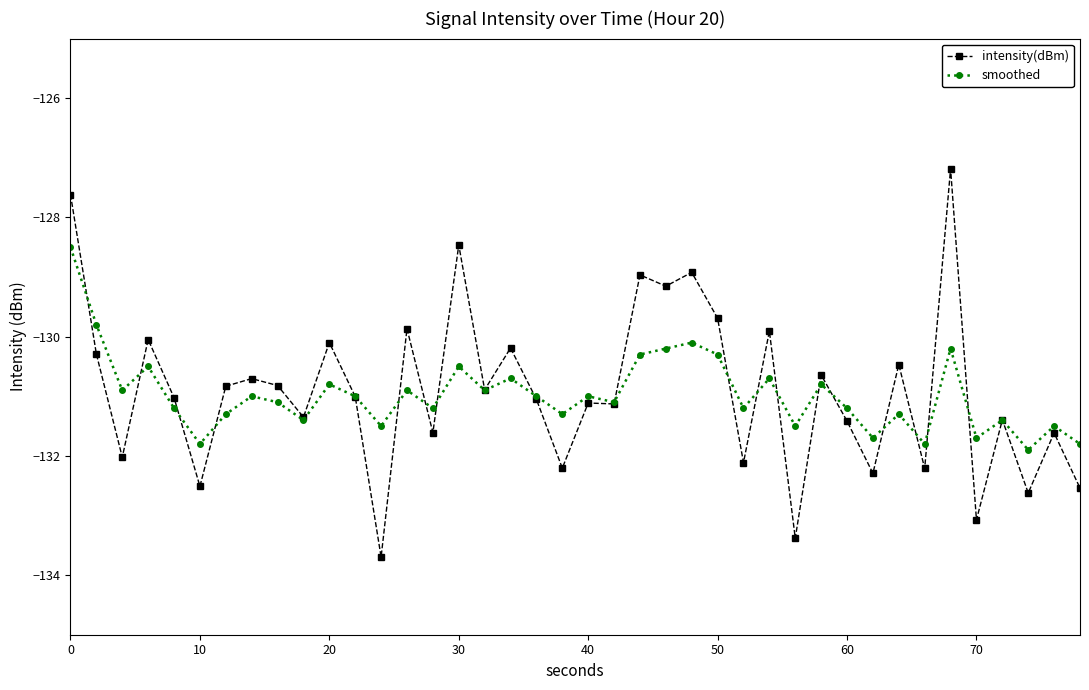

Does the chart display data point markers on the line(s)?

Yes